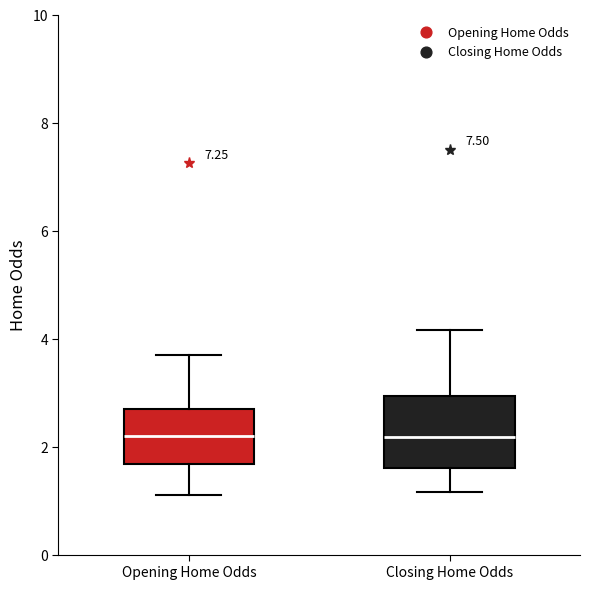

Comparing the boxes themselves (not the whiskers), which one is the tallest?

Closing Home Odds